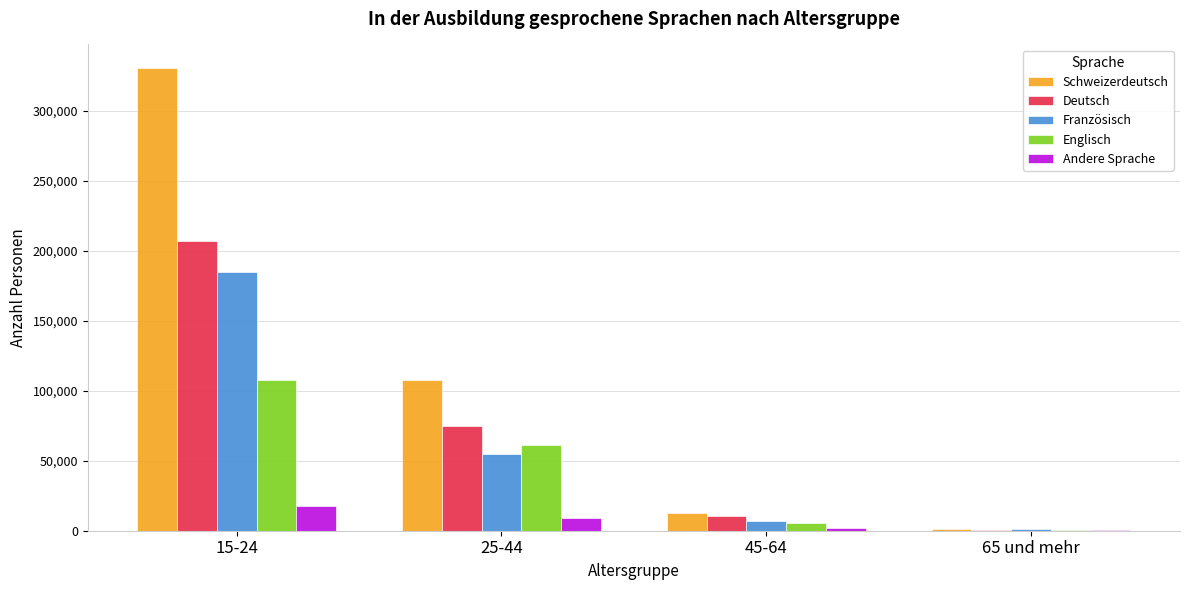

True or false: Andere Sprache has a value of 1621.5 at 45-64.

True